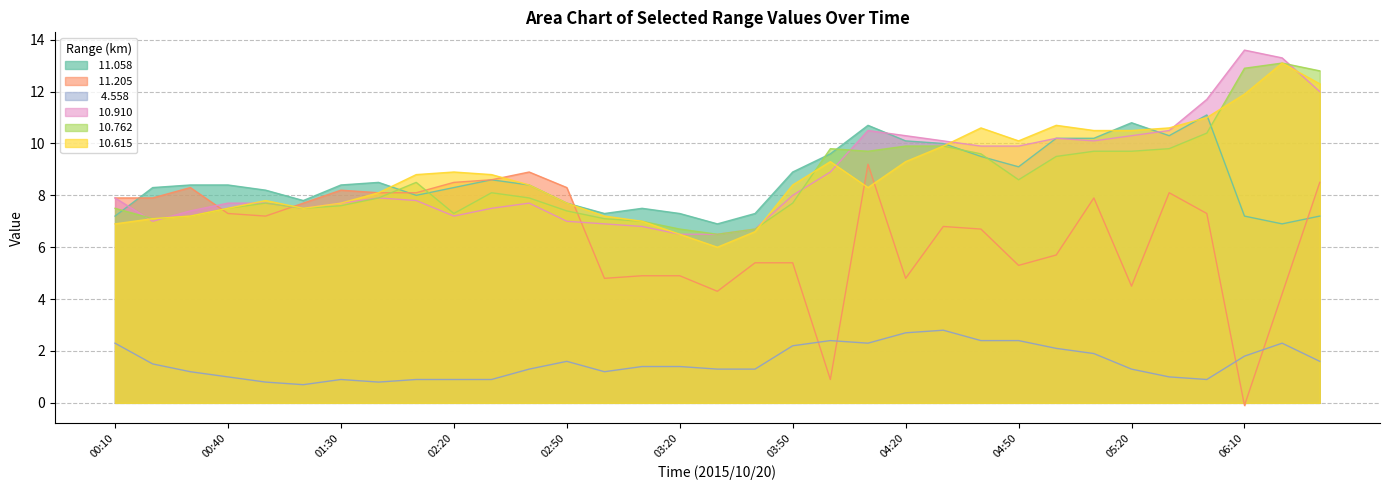

Is it true that  10.615 equals 10.7 at 2015/10/20 05:00?

True